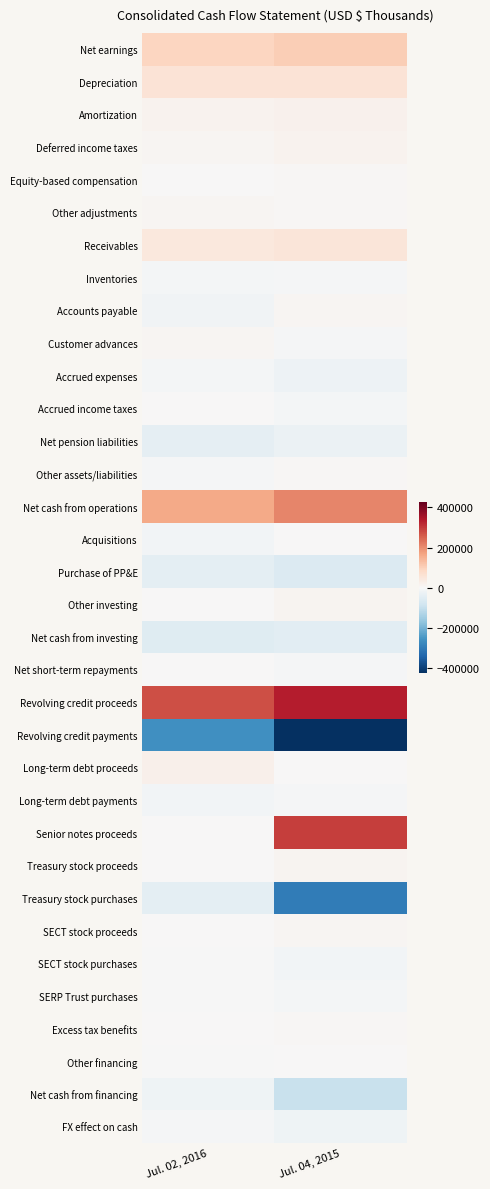

At which category is the sum across all series the highest?

Jul. 02, 2016